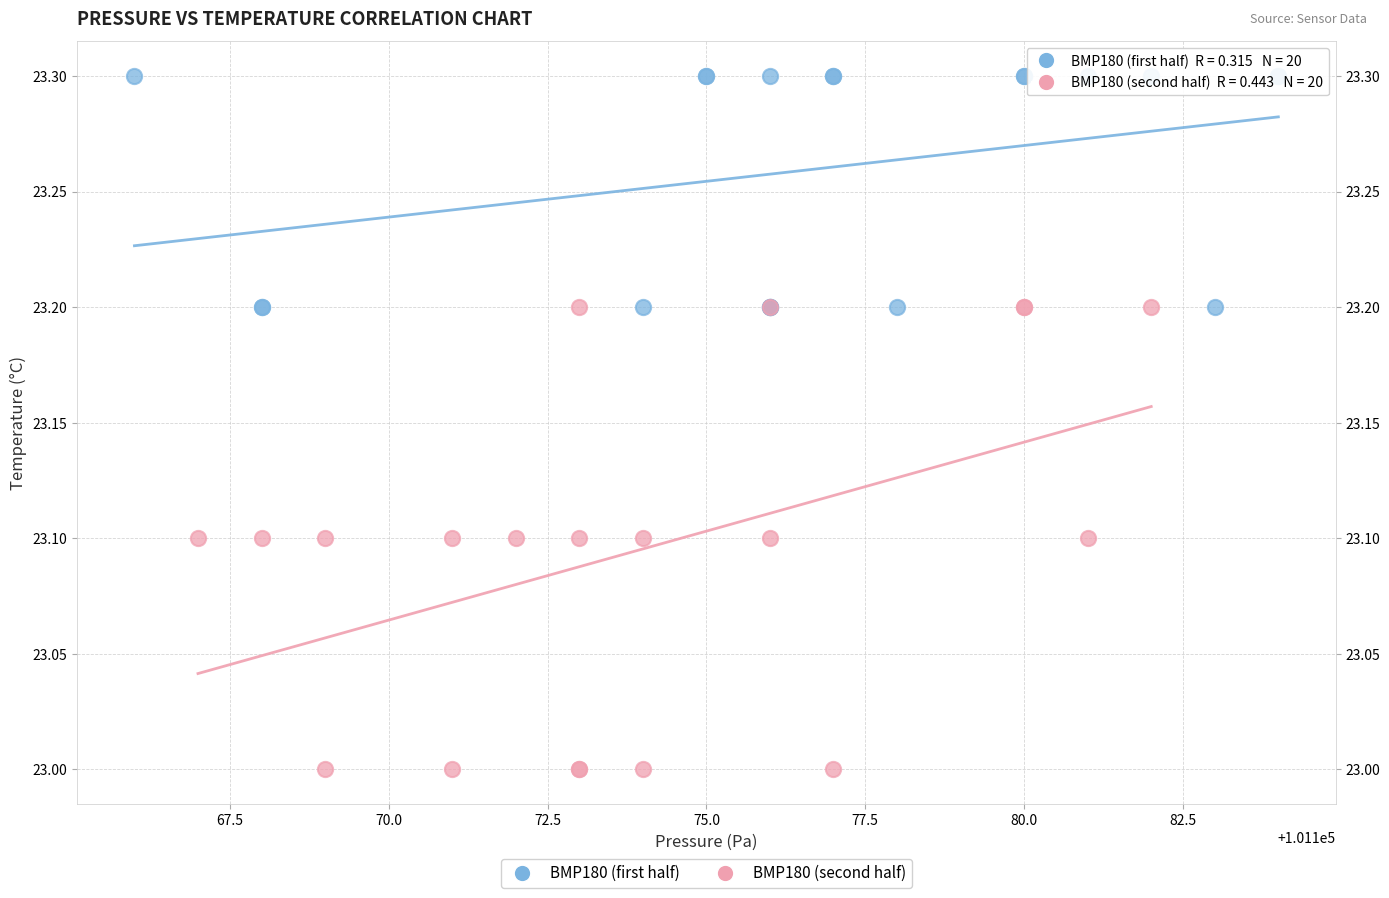

Which series contains the highest Y value?

BMP180 (first half)